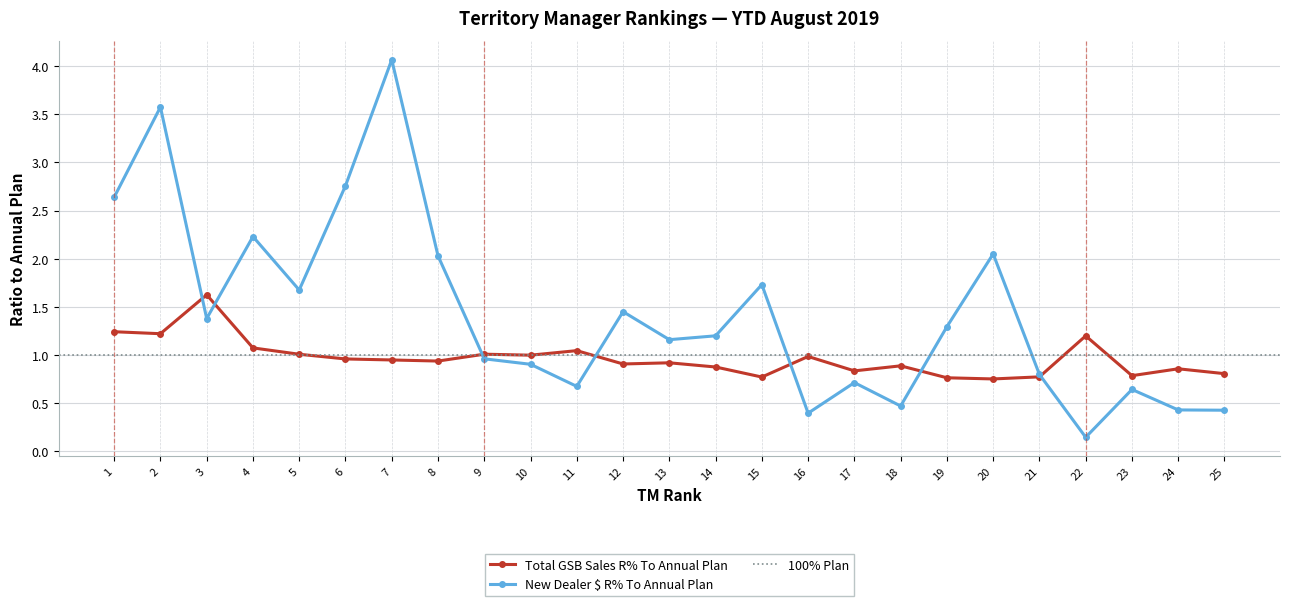

The value of Total GSB Sales R% To Annual Plan at 20 is 1.1. True or false?

False